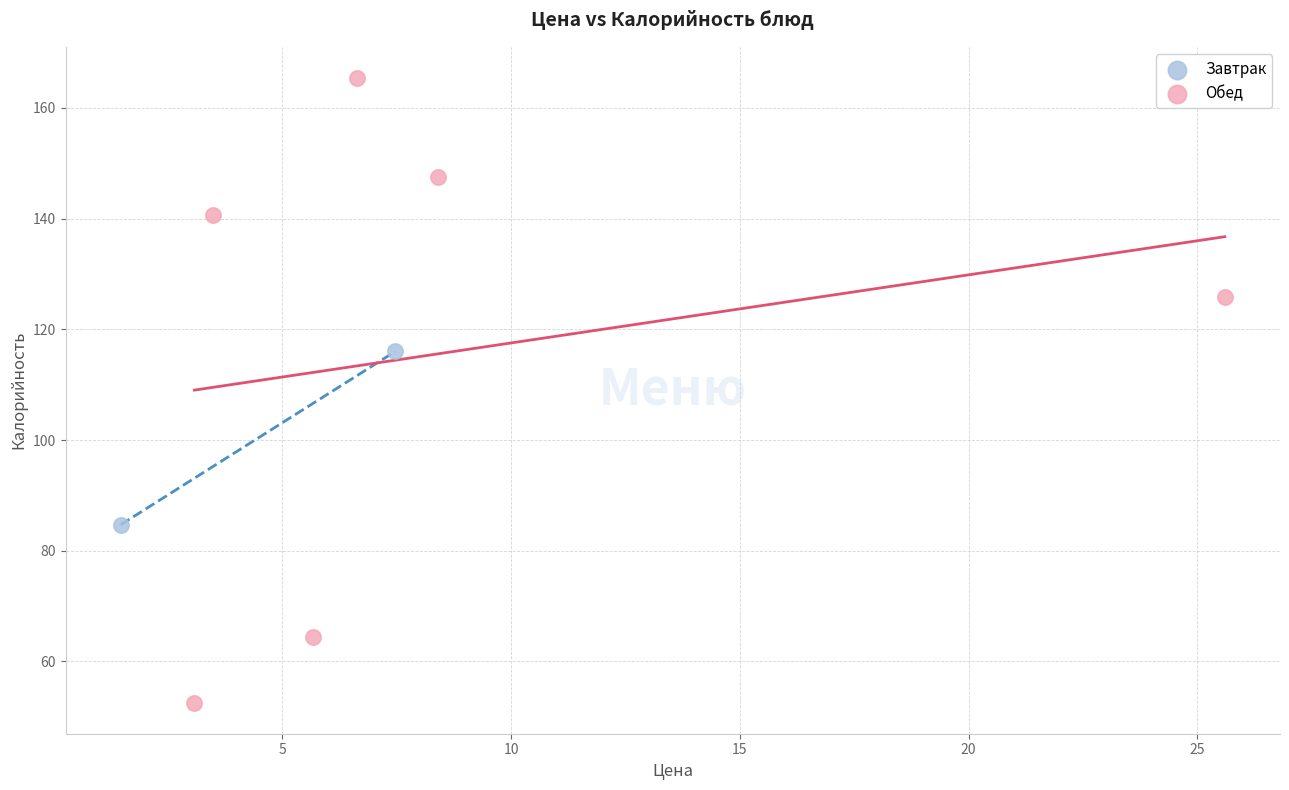

What are all the series names shown in the legend?

Завтрак, Обед